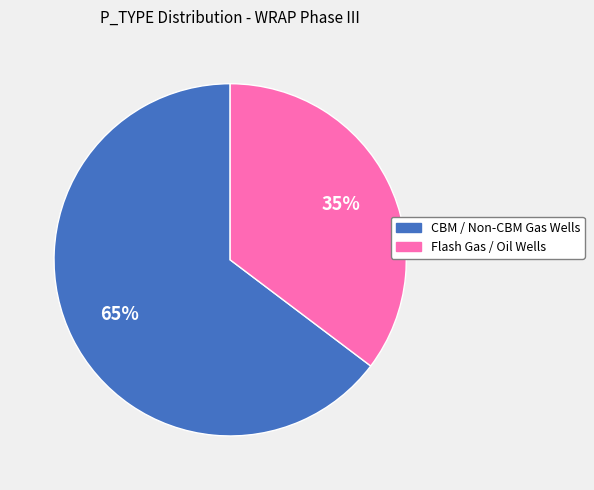

Is there a majority slice in this chart?

Yes